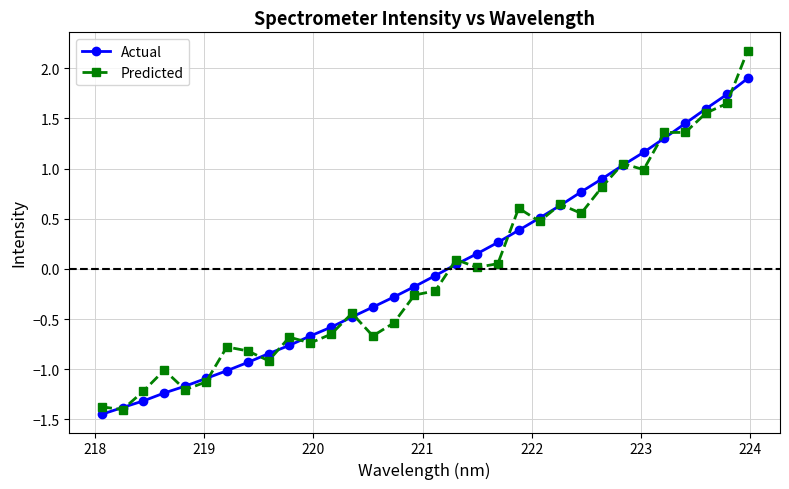

True or false: Predicted has more than 1 points higher than both neighbors.

True